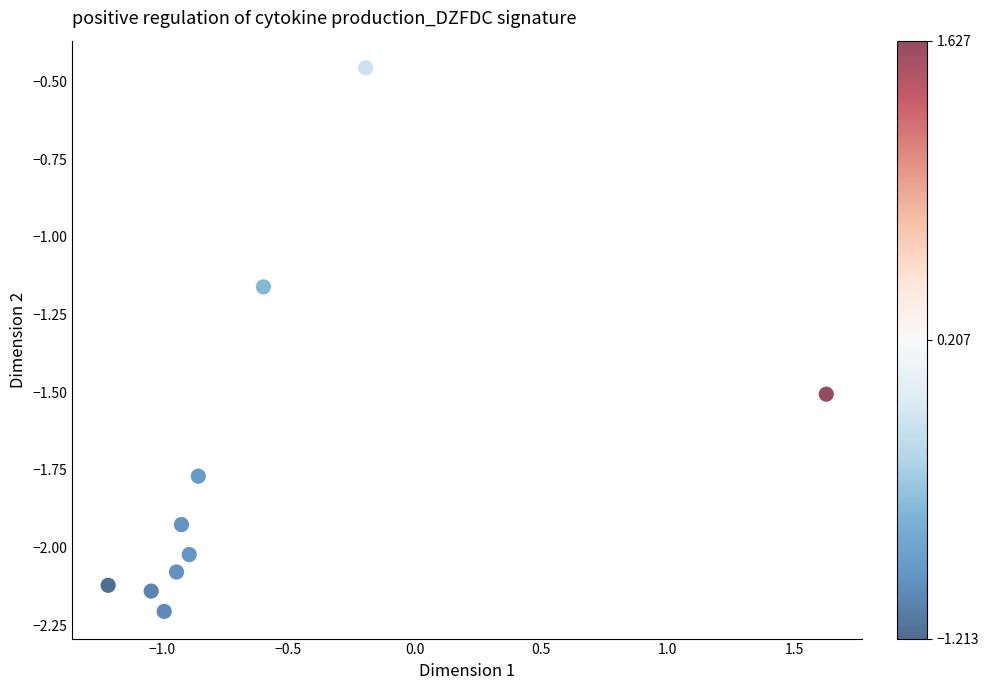

What is the range of X values (max minus min)?

2.8